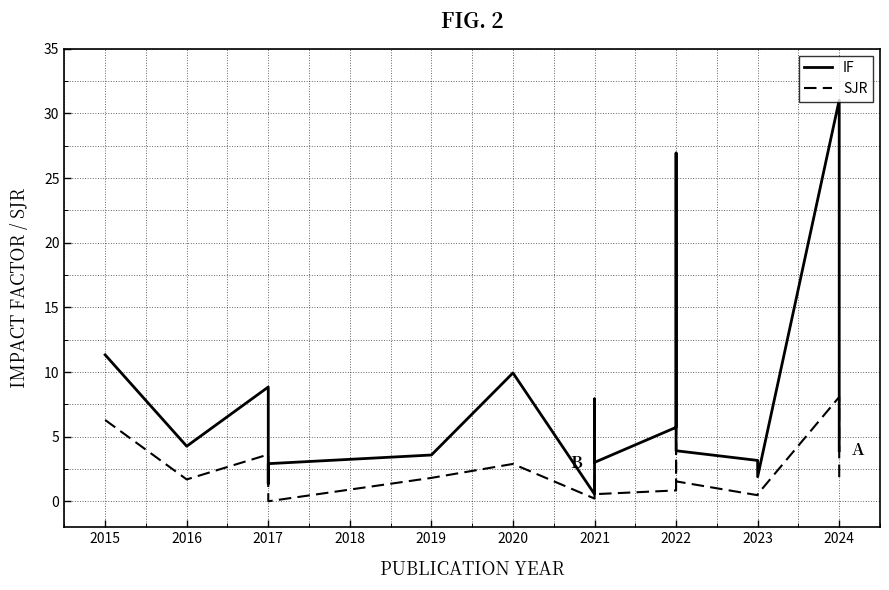

What is the label of the 14th point from the right?

2020